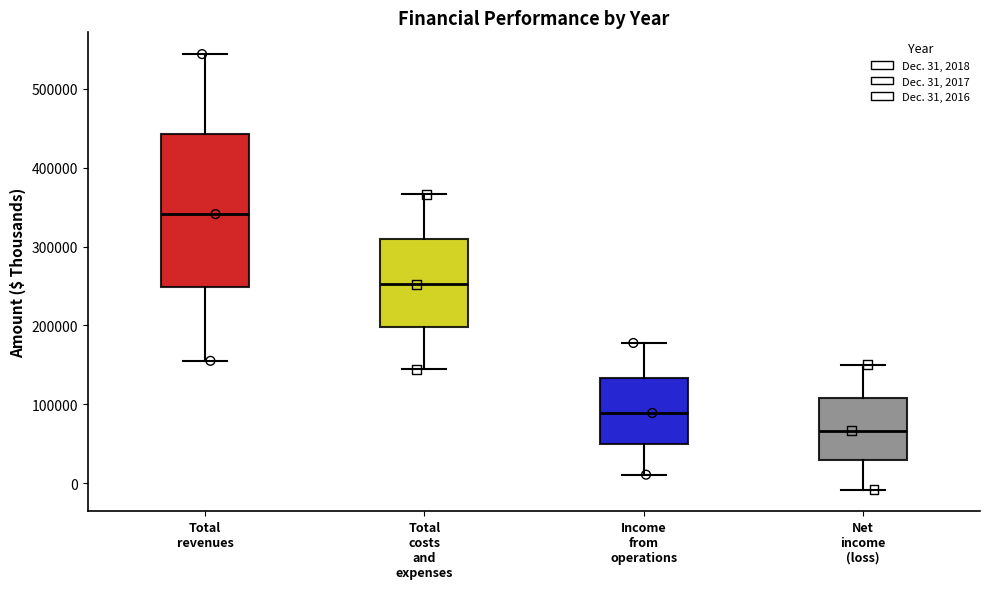

Reading left to right, transcribe this box plot: for each box, give where its median line is, the range the box spans, and where its two whiskers end, as read against the y-axis. The values are not printed on the chart, so give them approximately, as read against the axis.

Total revenues: median 340000, box 250000 to 440000, whiskers 160000 to 540000
Total costs and expenses: median 250000, box 200000 to 310000, whiskers 140000 to 370000
Income from operations: median 90000, box 50000 to 130000, whiskers 10000 to 180000
Net income (loss): median 70000, box 30000 to 110000, whiskers -10000 to 150000